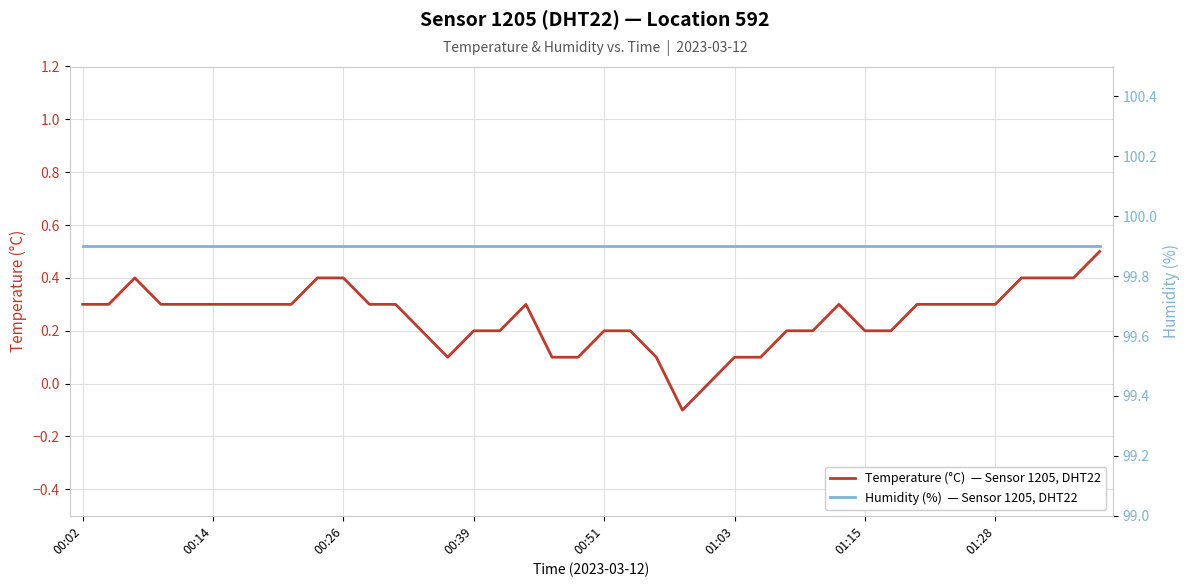

Rank the categories by Temperature (°C)  — Sensor 1205, DHT22 value from highest to lowest.

39, 00:26, 9, 10, 36, 37, 38, 00:02, 00:14, 00:39, 00:51, 01:03, 01:15, 01:28, 8, 11, 12, 17, 29, 32, 33, 34, 35, 13, 15, 16, 20, 21, 27, 28, 30, 31, 14, 18, 19, 22, 25, 26, 24, 23